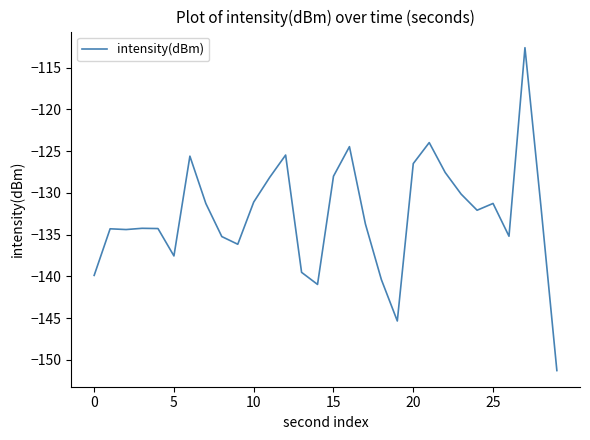

What is the difference between the maximum and minimum values?

38.7